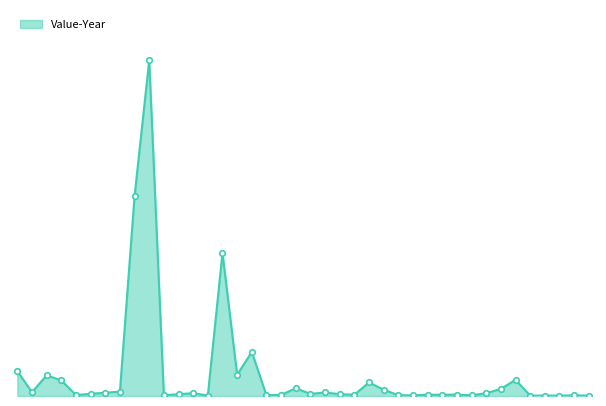

At which label does the data first exceed 3013?

300120000